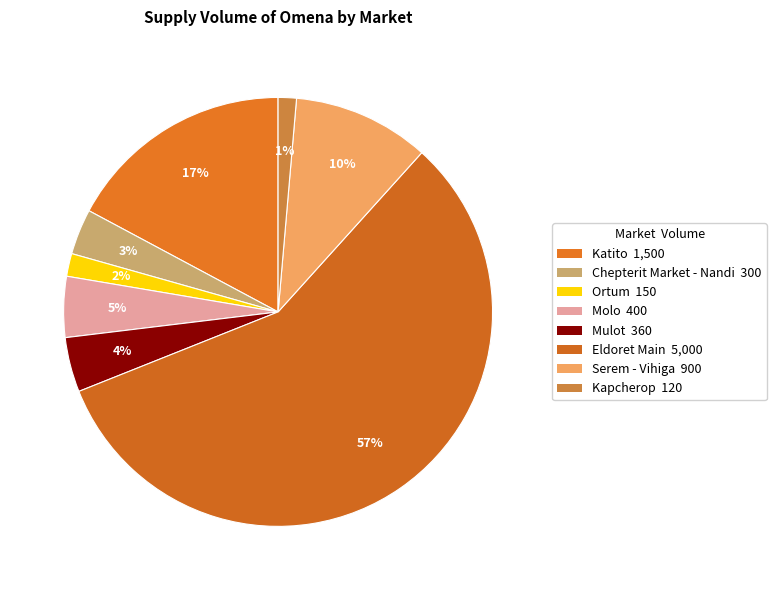

How many segments does this pie chart have?

8